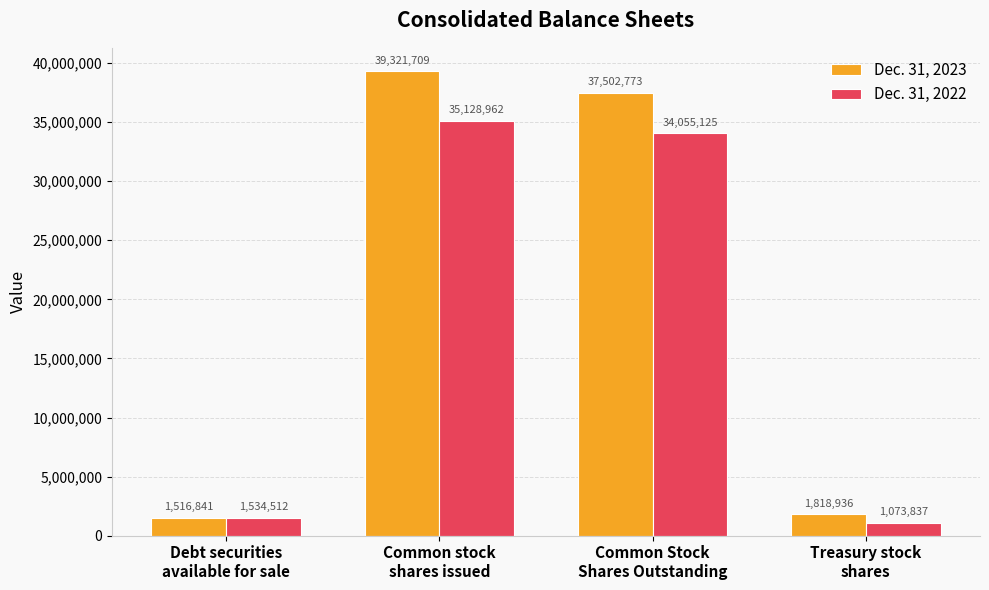

What is the difference between the highest and lowest values at Debt securities
available for sale?

17671